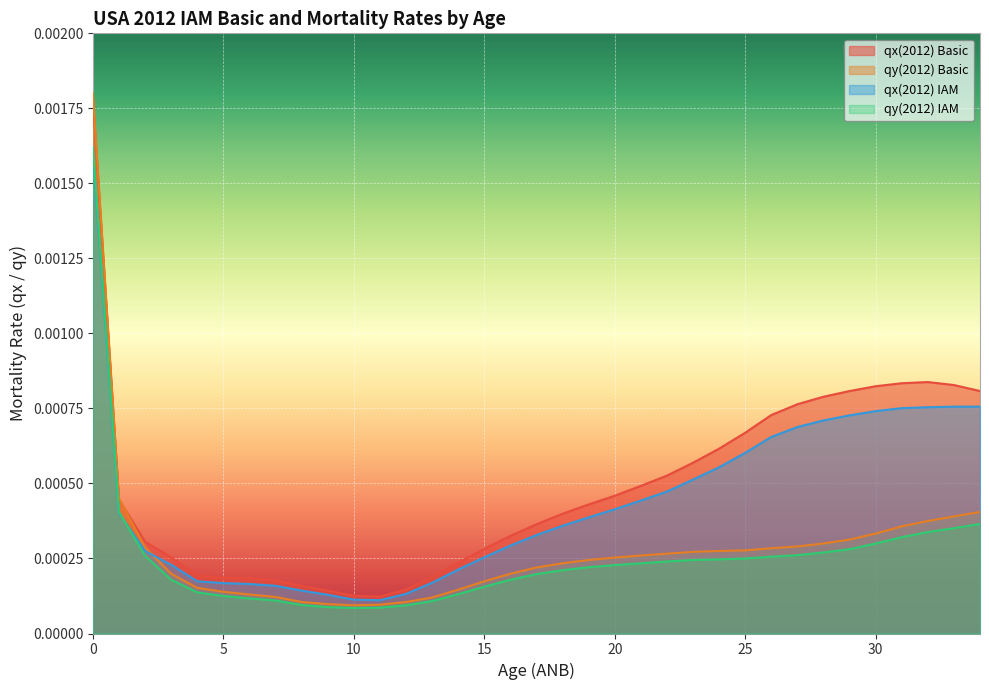

The qx(2012) Basic series shows 0.0 at 18. True or false?

False